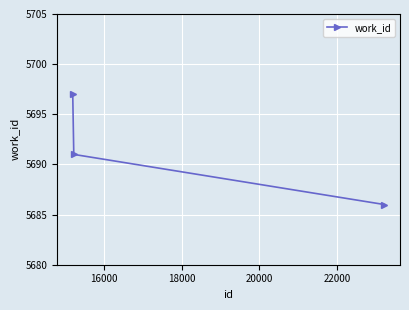

What is the minimum value shown in the chart?

5686